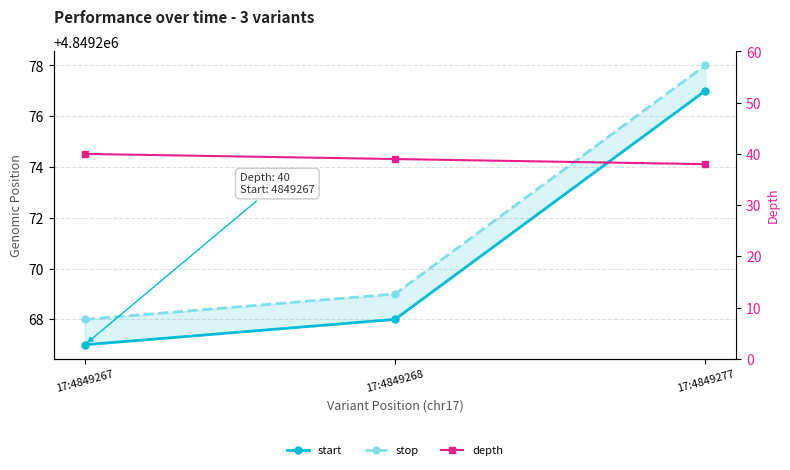

At which category is the sum across all series the highest?

17:4849277